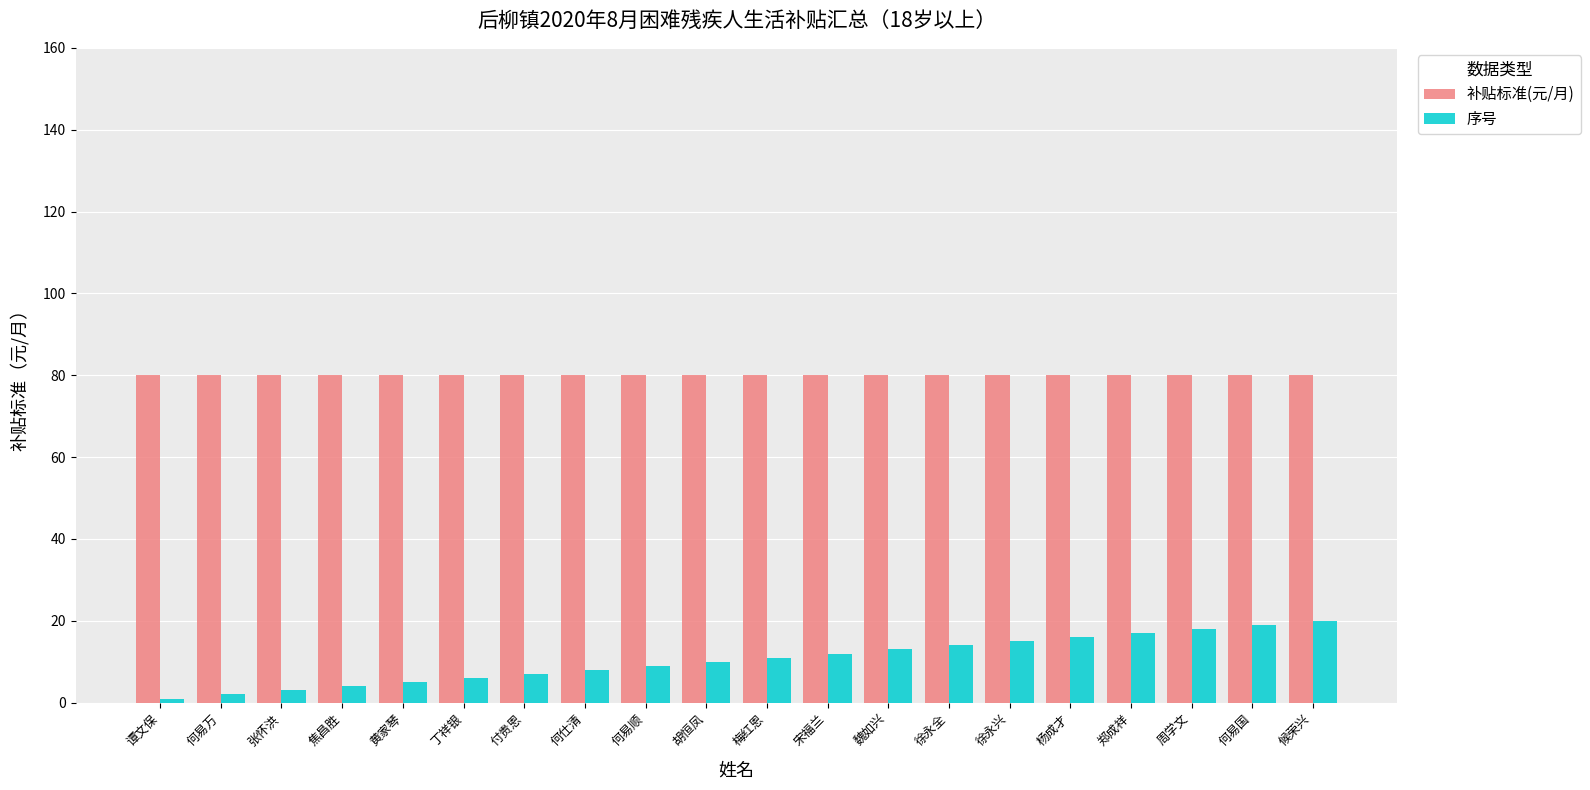

Is the value of 补贴标准(元/月) at 周学文 greater than the value of 序号 at 何仕清?

Yes